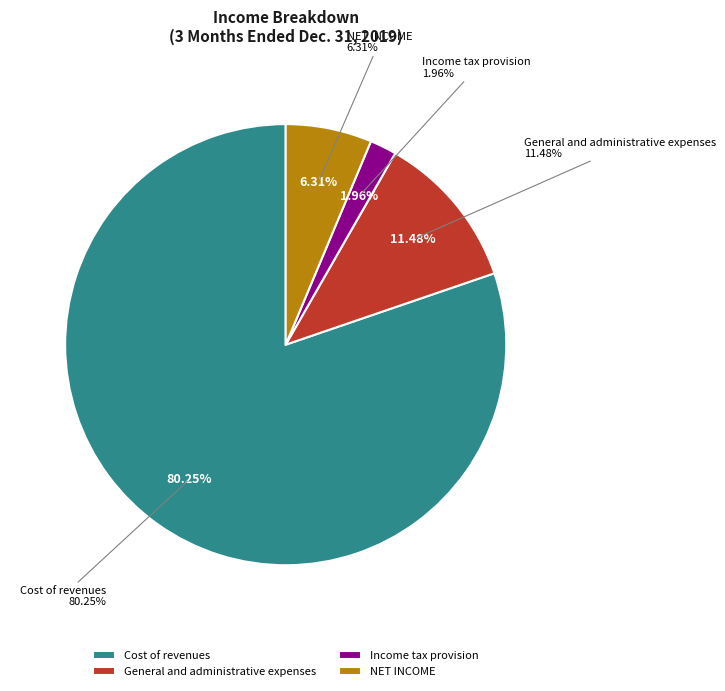

Between Income tax provision and NET INCOME, which is larger?

NET INCOME